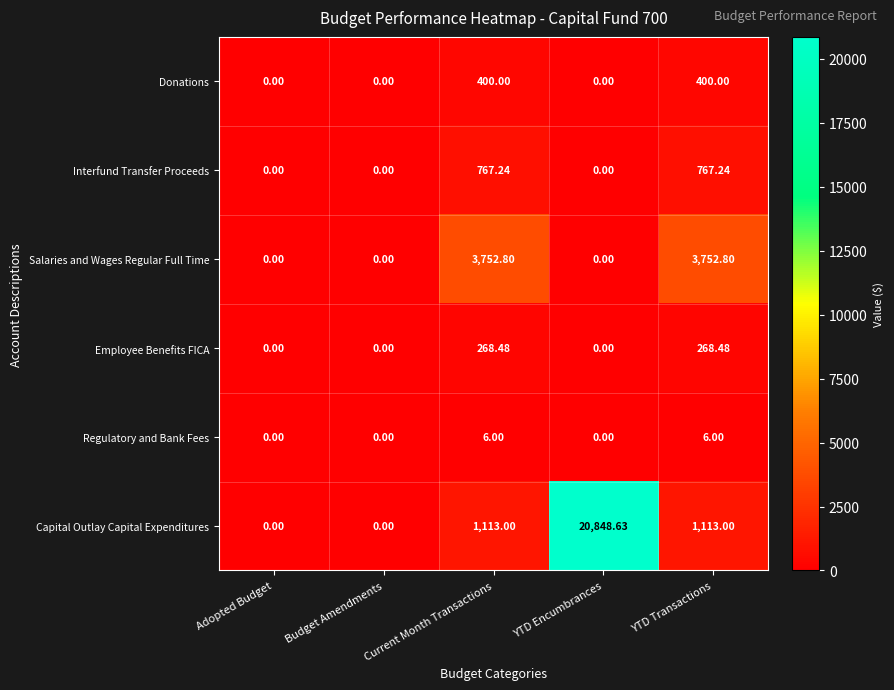

Which series has the largest total across all categories?

Capital Outlay Capital Expenditures